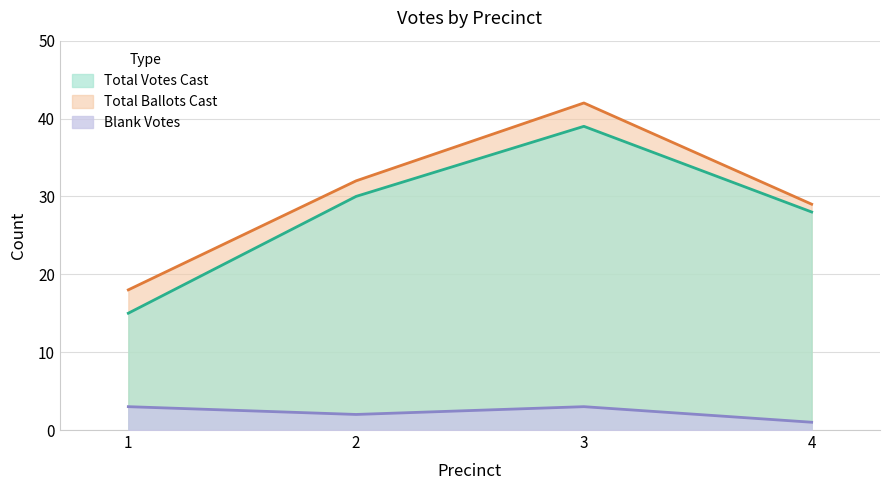

The value of Blank Votes at 3 is 5. True or false?

False